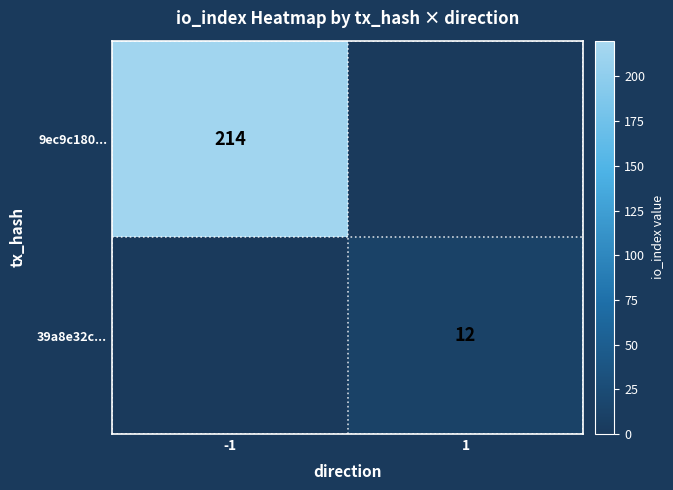

How many distinct data groups are displayed?

2